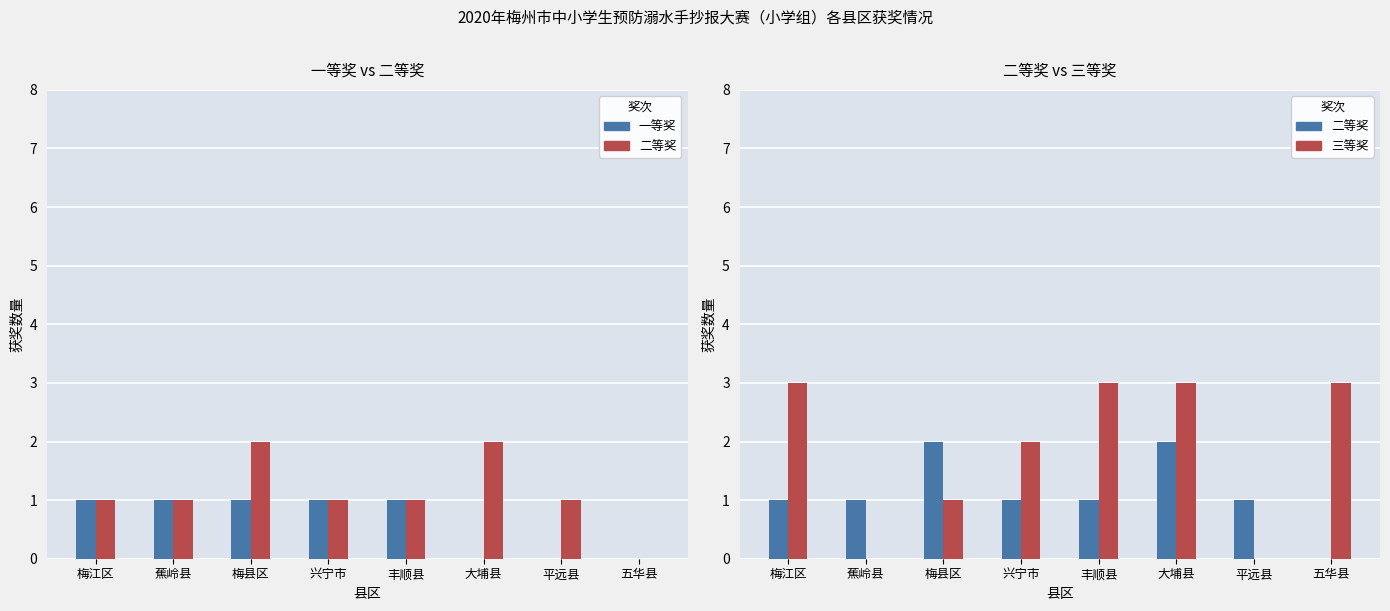

What is the spread (max minus min) of values at 五华县?

3